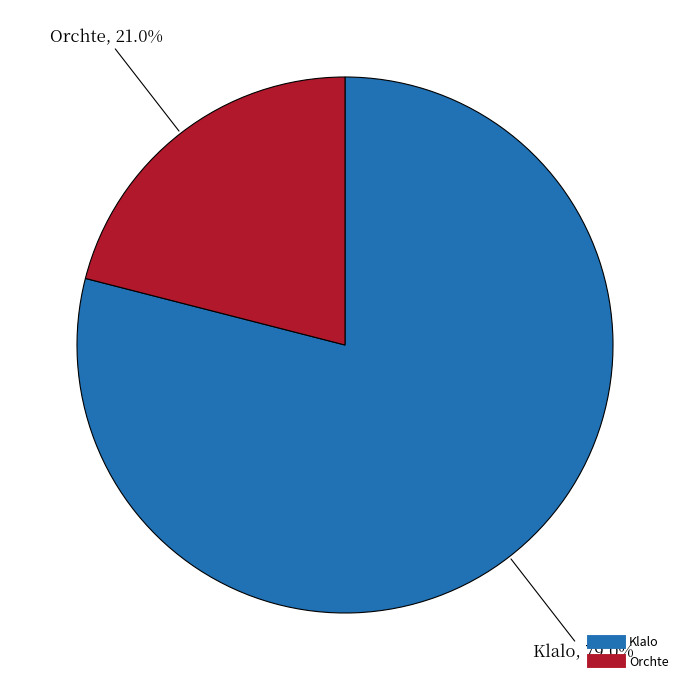

Which slice is the largest?

Klalo